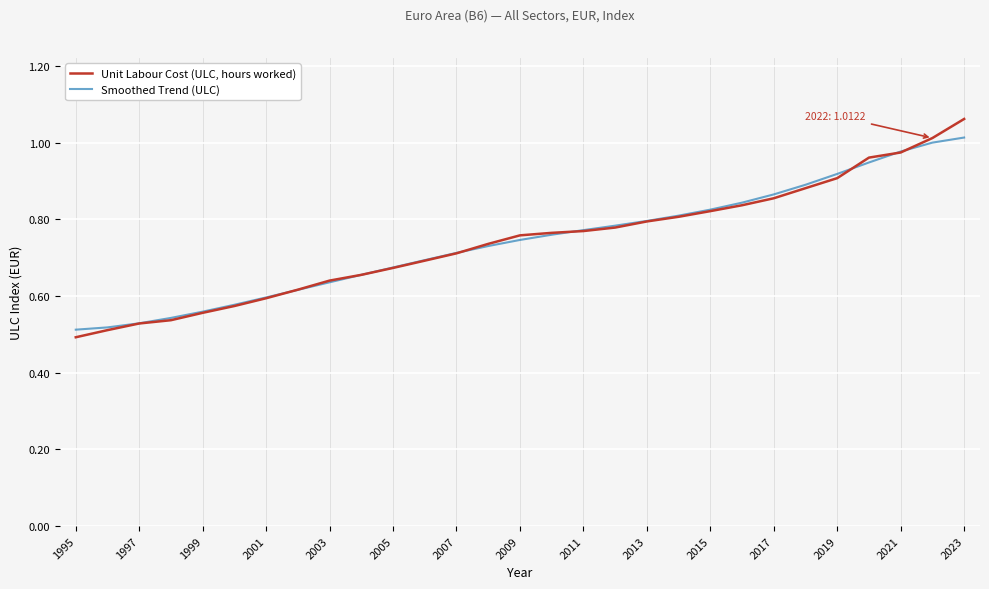

Rank the series by their maximum value, from lowest to highest.

Smoothed Trend (ULC), Unit Labour Cost (ULC, hours worked)